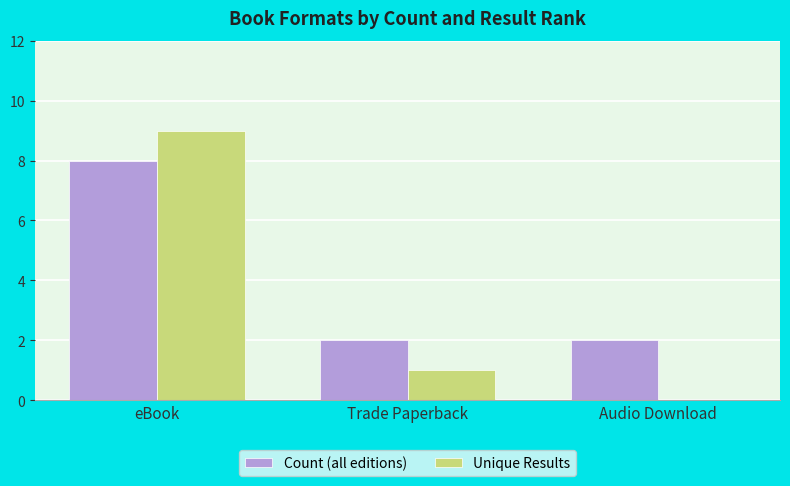

The value of Unique Results at eBook is 9. True or false?

True